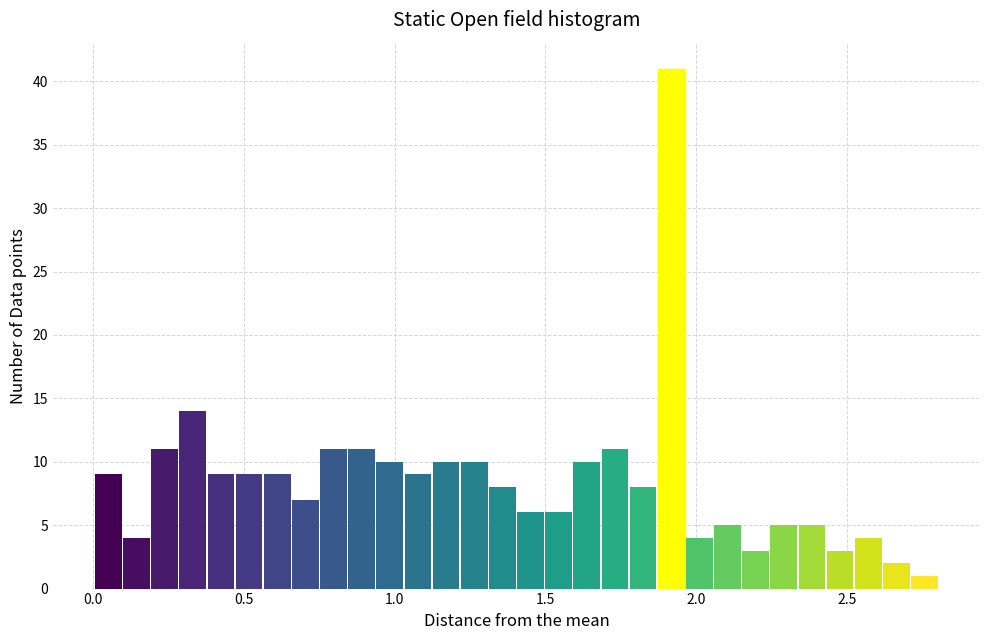

Around what value on the x-axis is the tallest bar? Give the approximate position of its centre, as read against the axis.

1.90